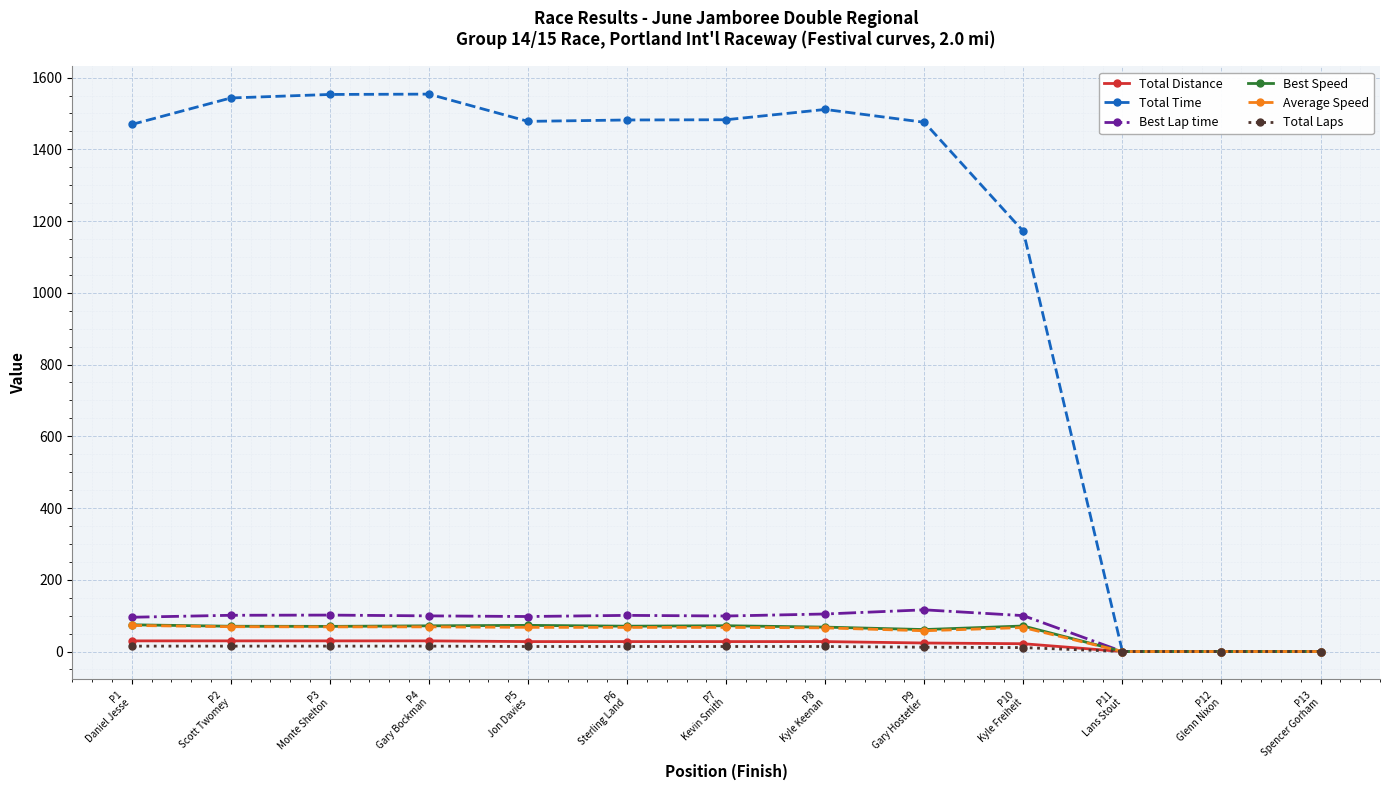

How many data points does each series have?

13